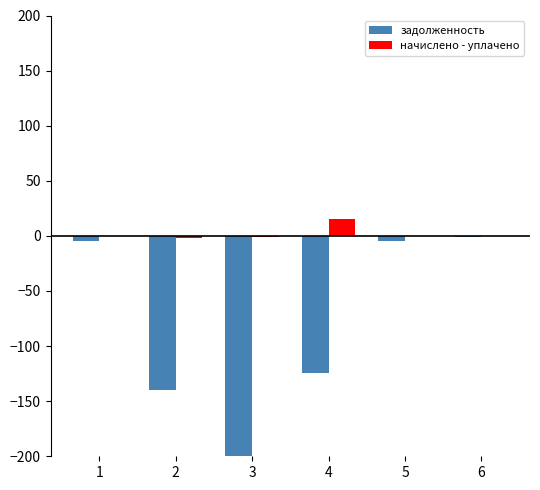

The value of начислено - уплачено at 6 is 0.0. True or false?

True